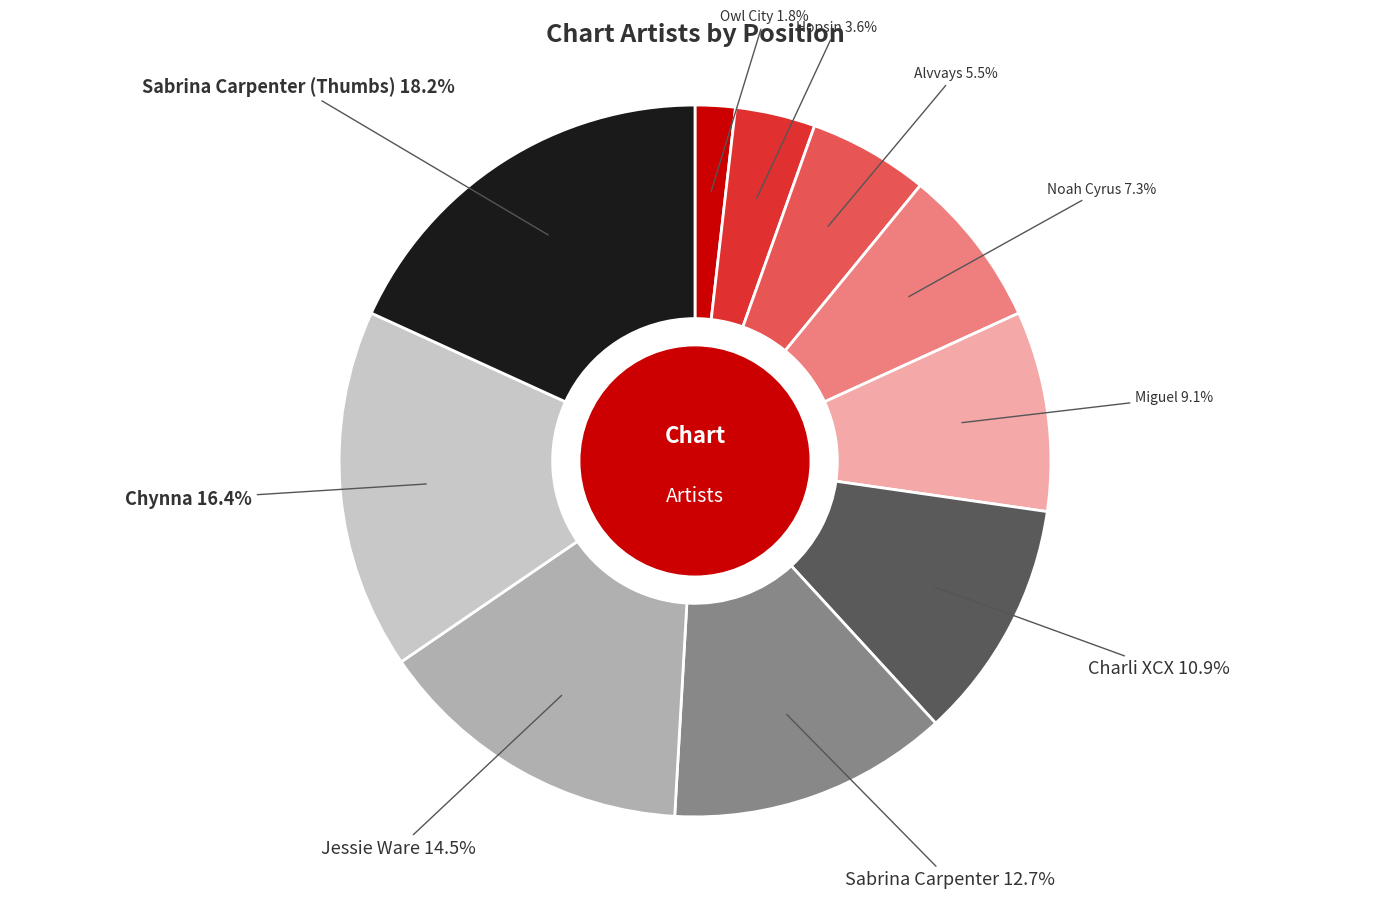

Is there any slice that represents more than half of the pie?

No